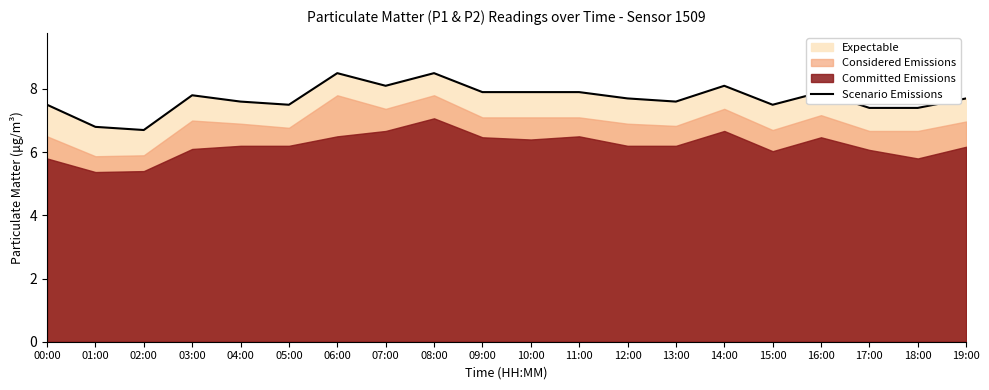

What is the difference between the maximum and minimum values?

1.8